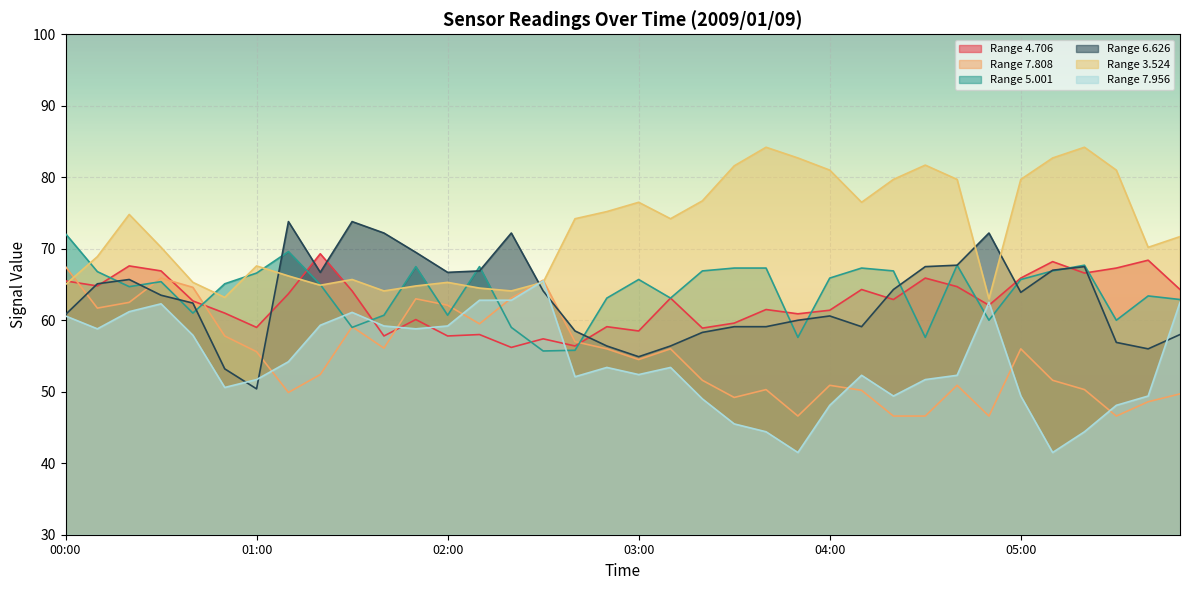

Between 00:10 and 01:30, which series saw the biggest shift?

  6.626